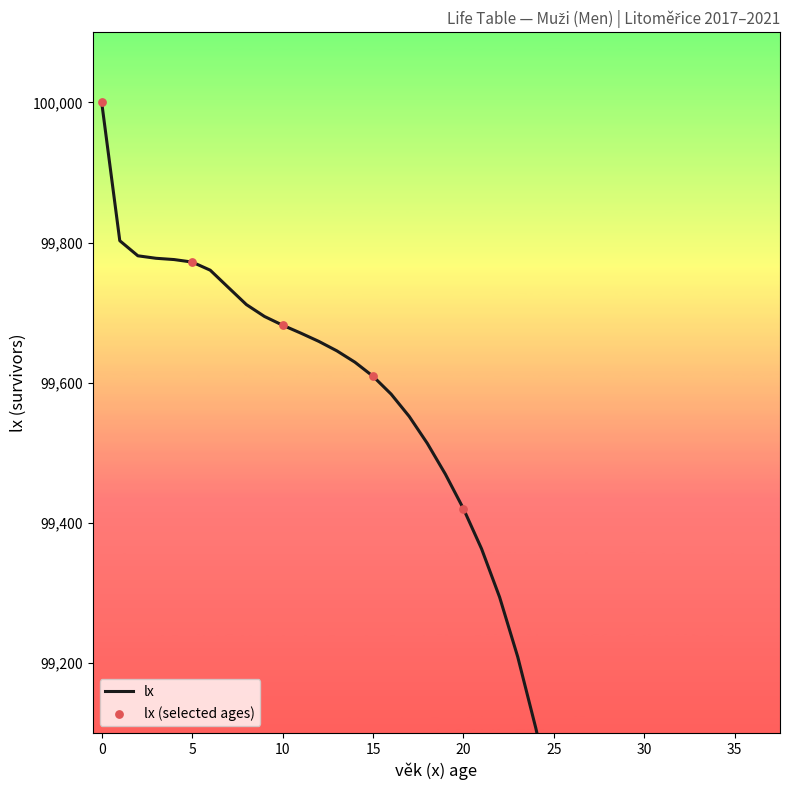

What is the change in value from 18 to 27?

-754.5